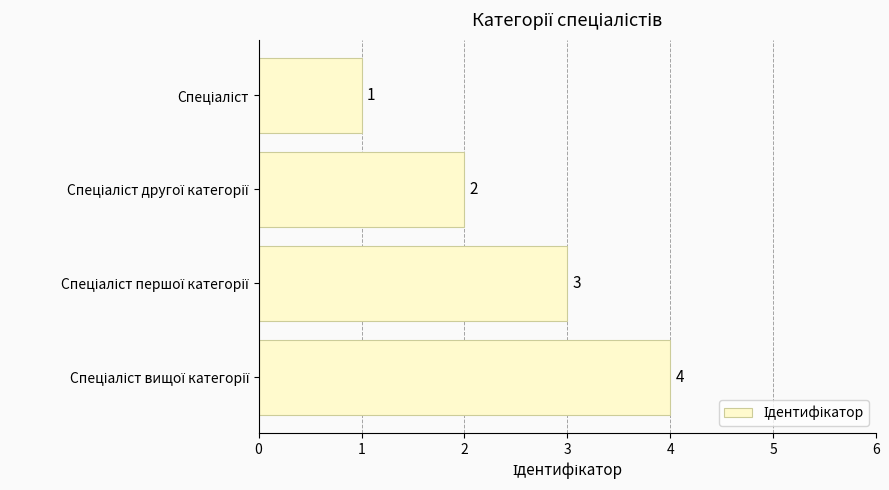

Count the values in the range 2 to 4.

3